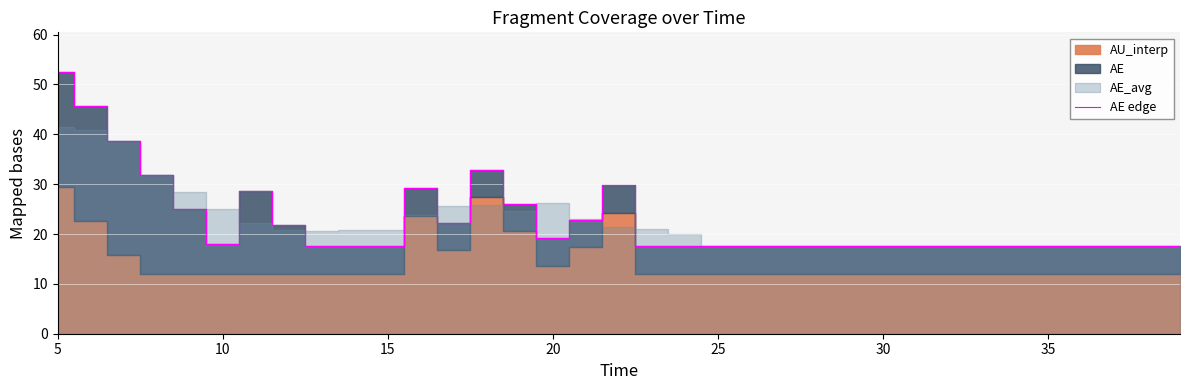

The value of AE edge at 10 is 24.3. True or false?

False